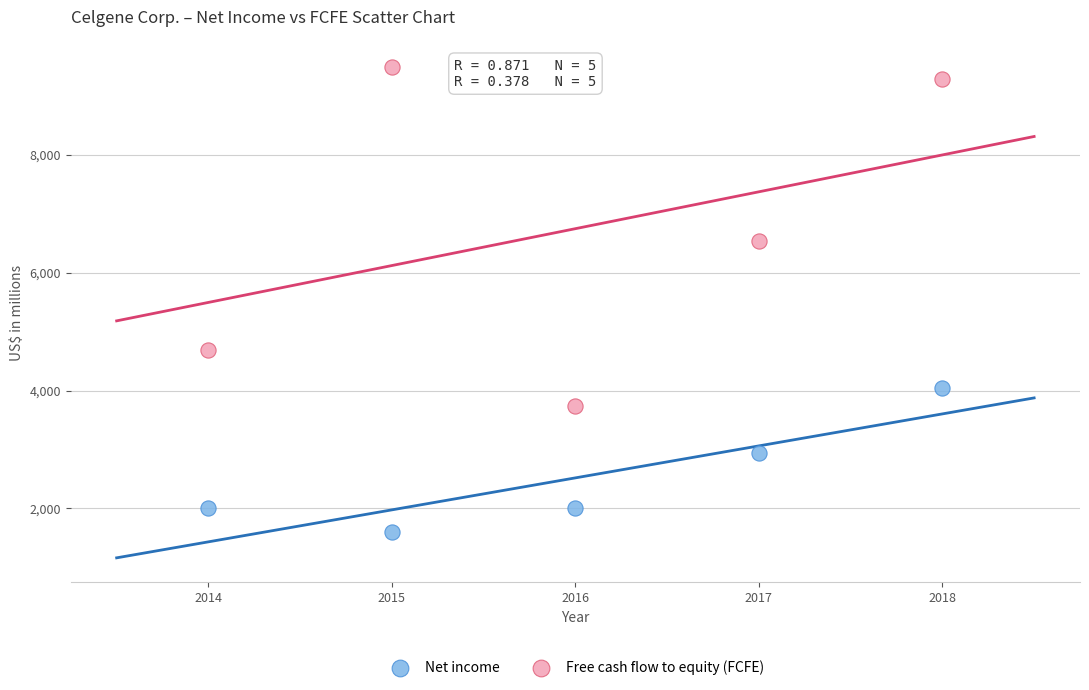

Which series reaches the maximum Y coordinate?

Free cash flow to equity (FCFE)